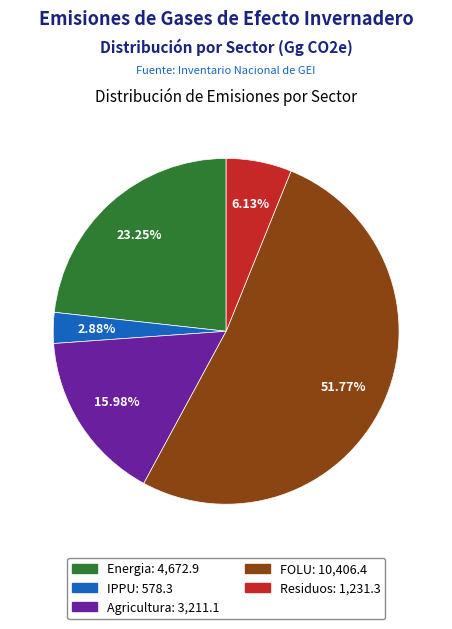

To the nearest percent, what percentage of the pie is Agricultura?

16%